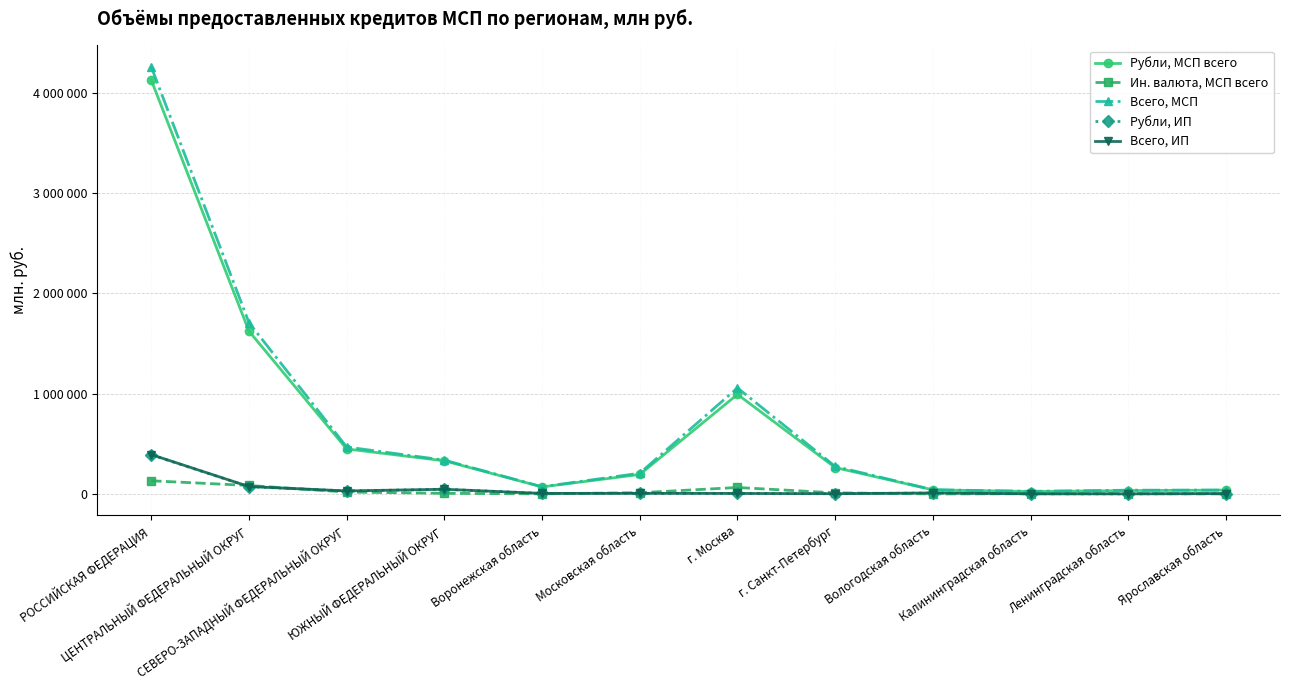

What is the label of the 6th point from the left?

Московская область